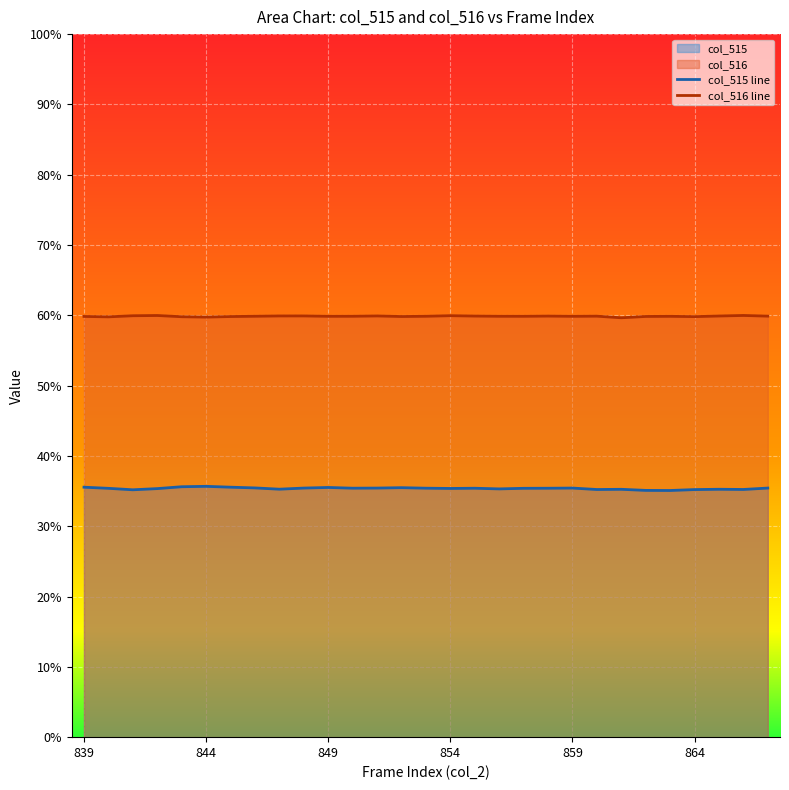

Which series has the widest spread of values?

col_515 line